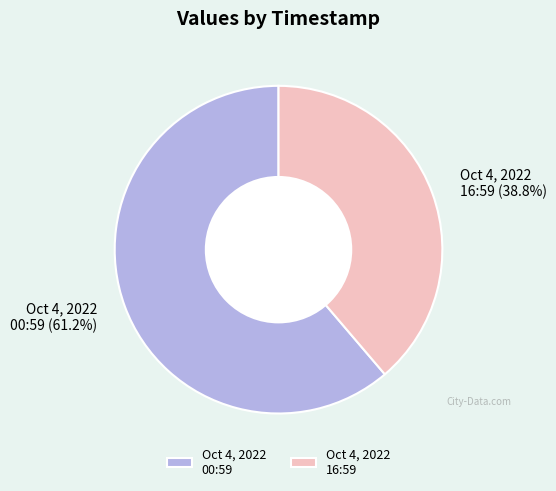

Approximately how many times larger is the value at Oct 4, 2022 16:59 compared to Oct 4, 2022 00:59?

0.6